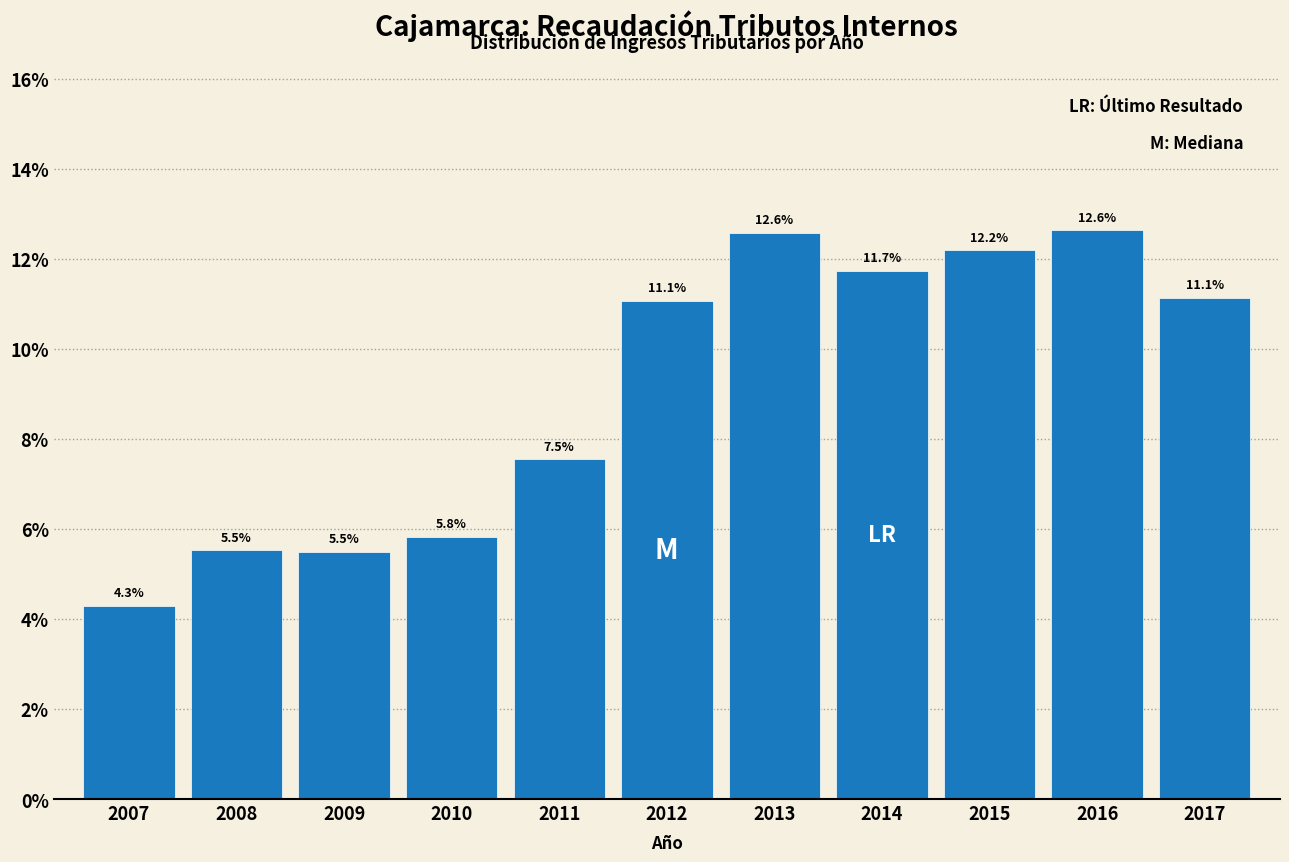

Reading left to right, extract all data points from this chart.

2007=4.3	2008=5.5	2009=5.5	2010=5.8	2011=7.5	2012=11.1	2013=12.6	2014=11.7	2015=12.2	2016=12.6	2017=11.1